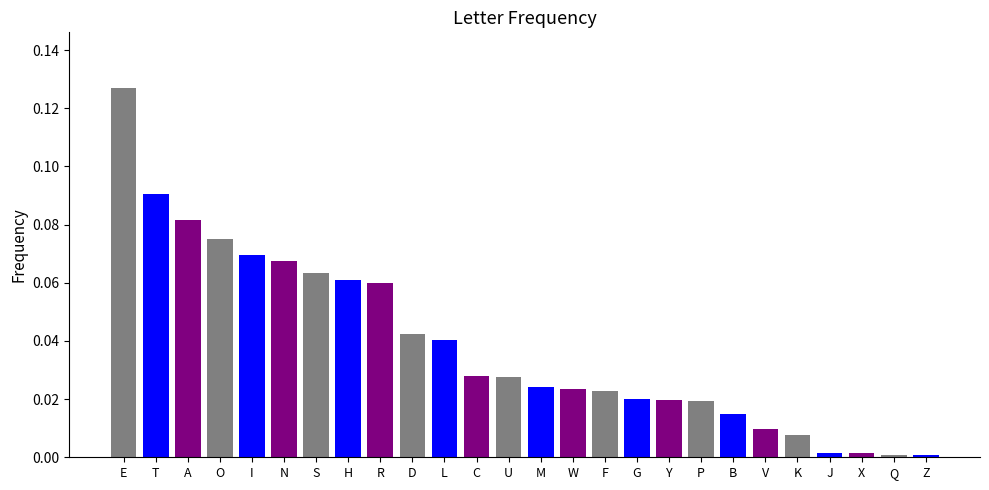

The chart shows a value of 0.1 at D. True or false?

False